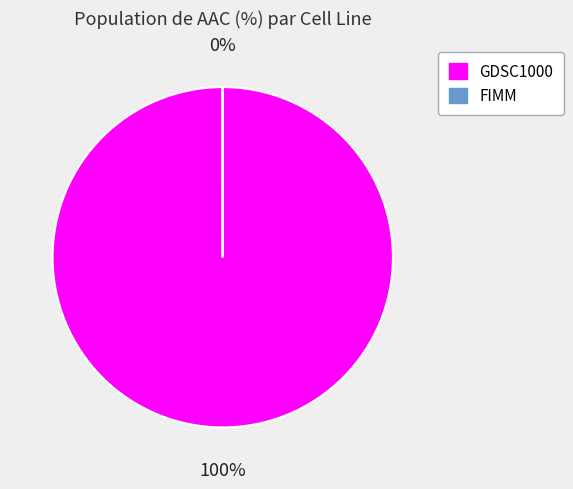

How many segments does this pie chart have?

2